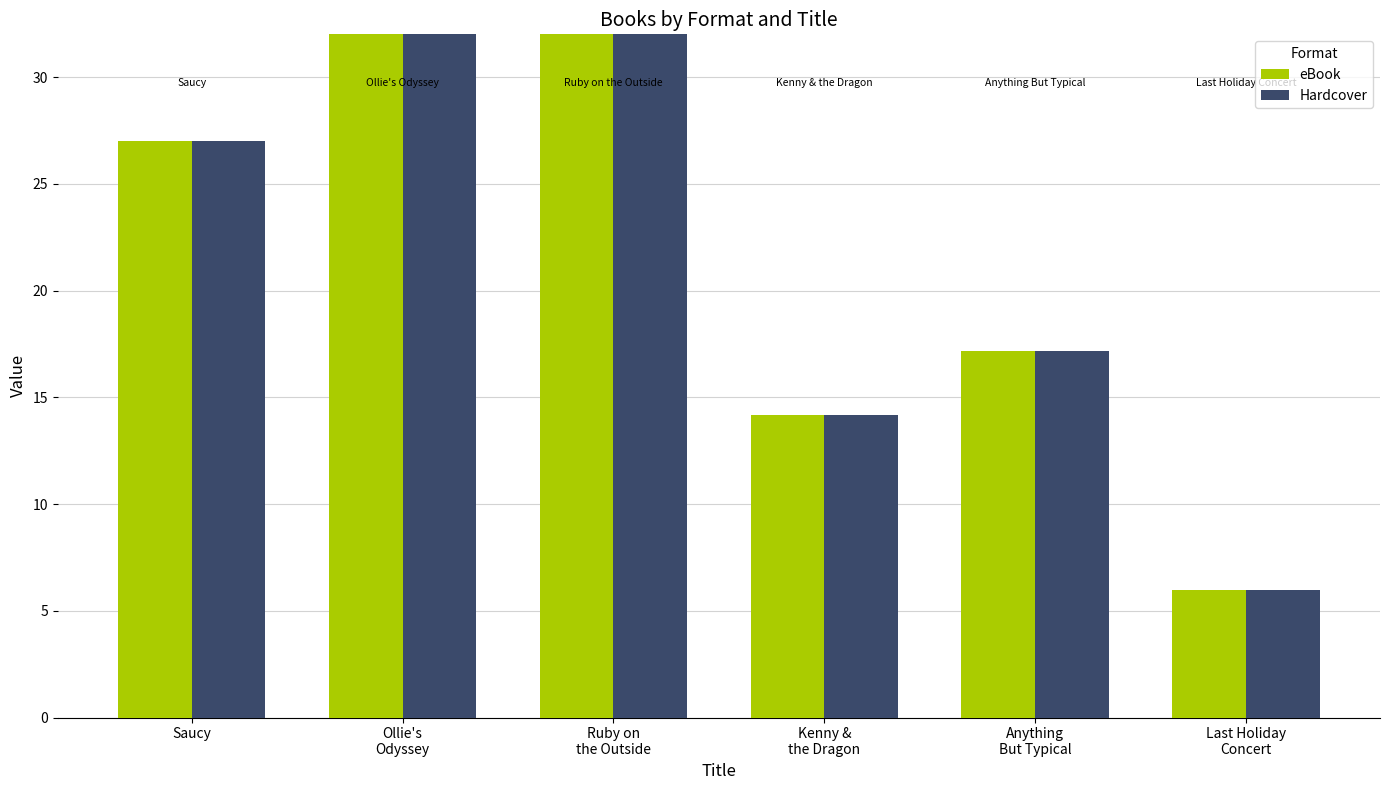

Is the value of Hardcover at Saucy greater than the value of eBook at Ollie's
Odyssey?

No